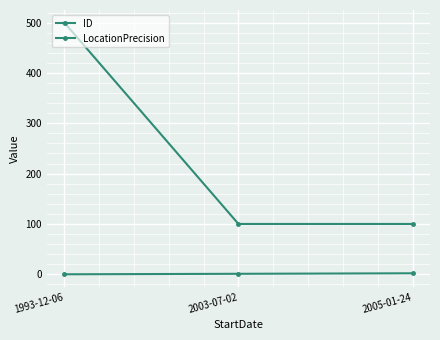

How many values in the LocationPrecision series exceed 100?

1